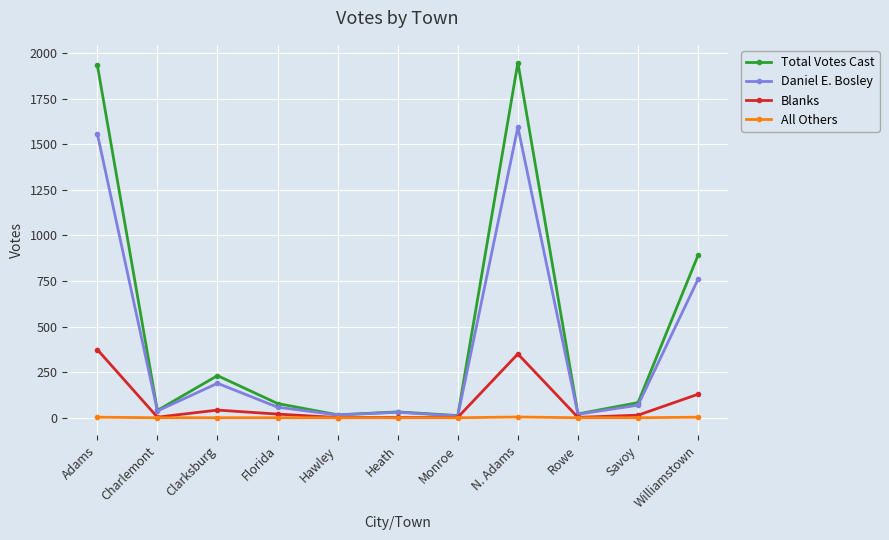

What is the spread (max minus min) of values at Rowe?

21